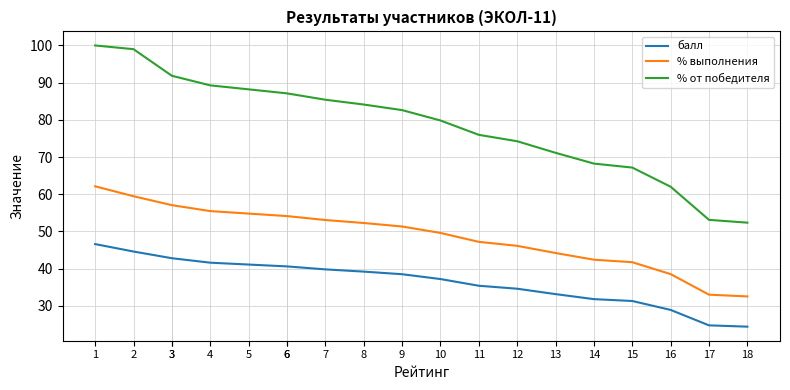

What is the lowest value of the % выполнения series?

32.5